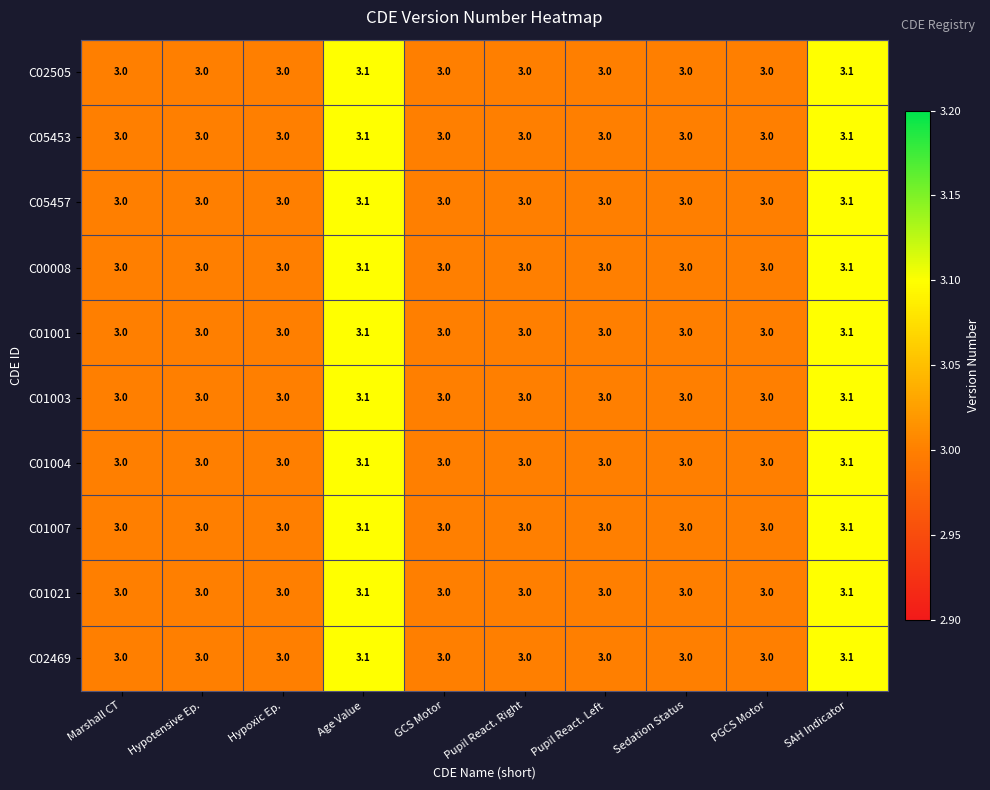

What is the sum of all C01003 values?

30.2